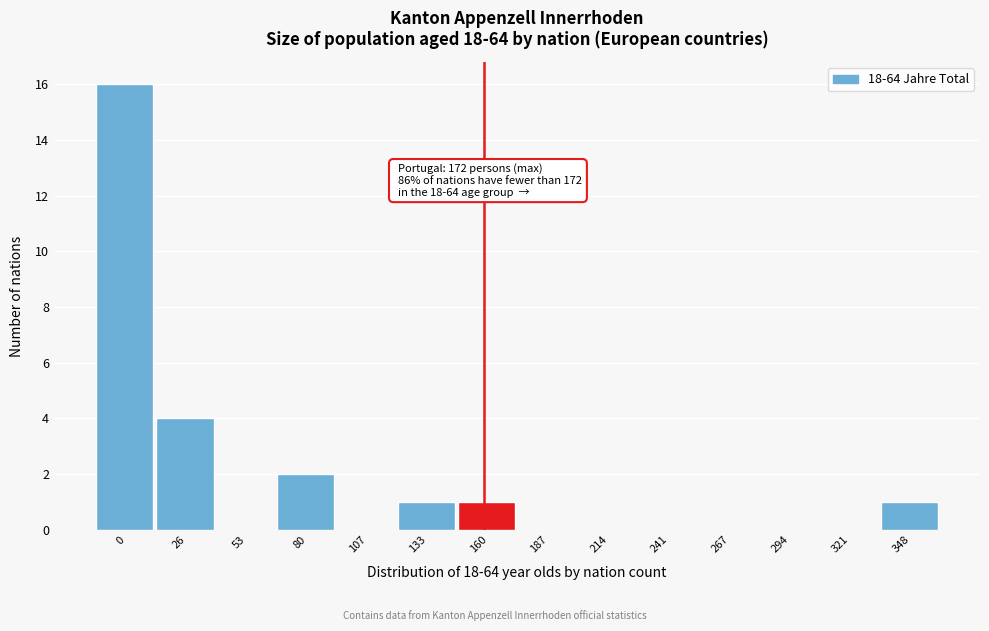

Reading right to left, extract all data points from this chart.

348=1	321=0	294=0	267=0	241=0	214=0	187=0	160=1	133=1	107=0	80=2	53=0	26=4	0=16